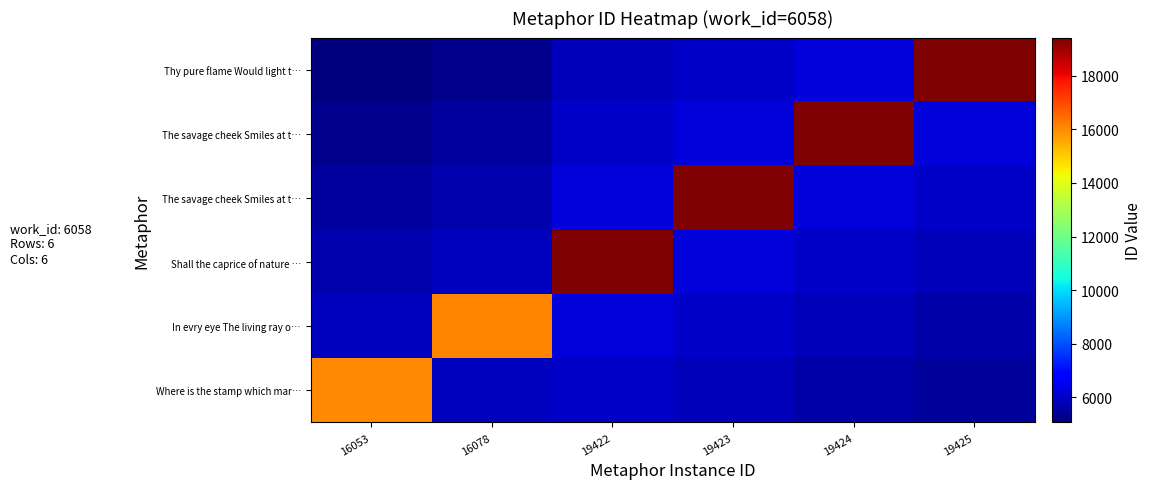

How many distinct data groups are displayed?

6